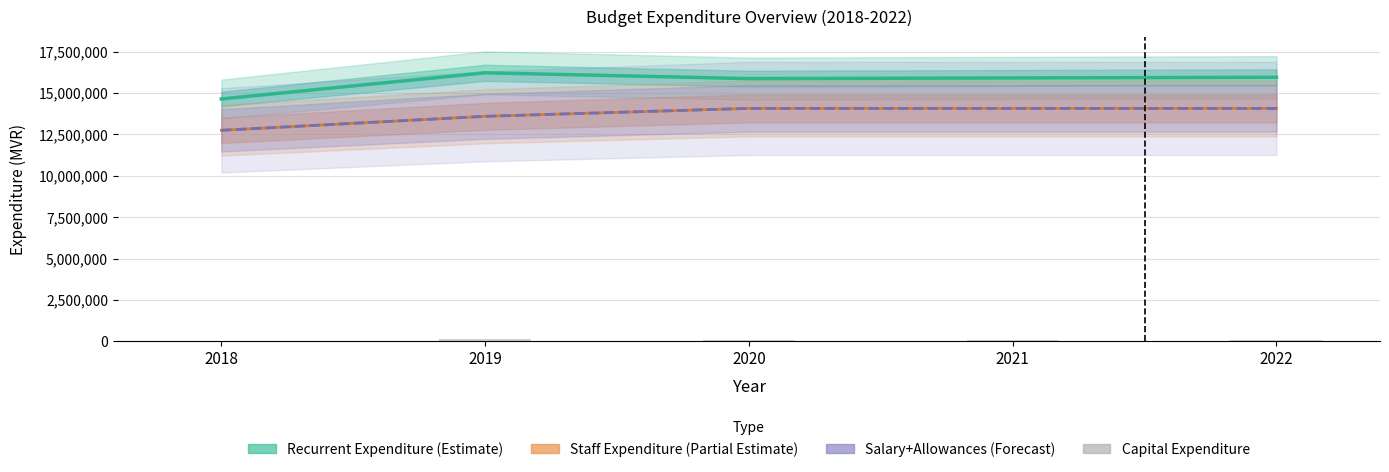

What is the minimum value shown in the chart?

10494